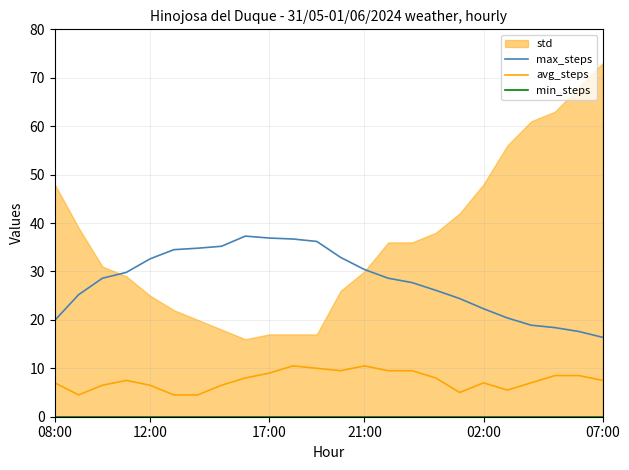

Is it true that max_steps equals 24.2 at 07:00?

False